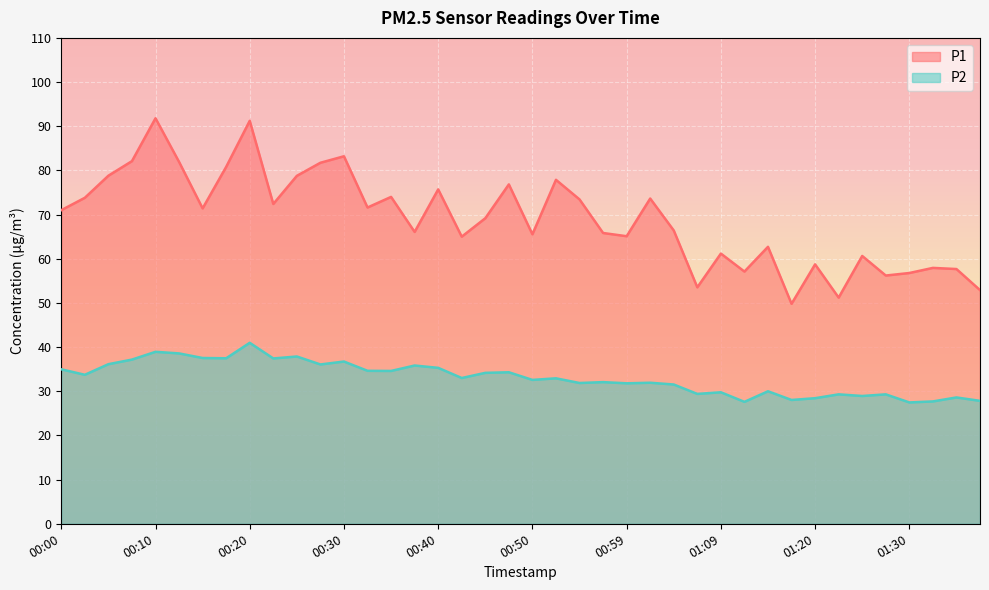

The P1 series shows 78.8 at 00:25. True or false?

True